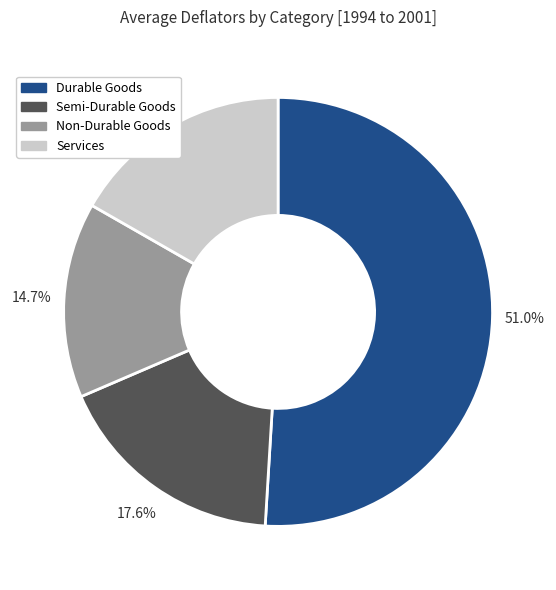

Which category accounts for the majority?

Durable Goods